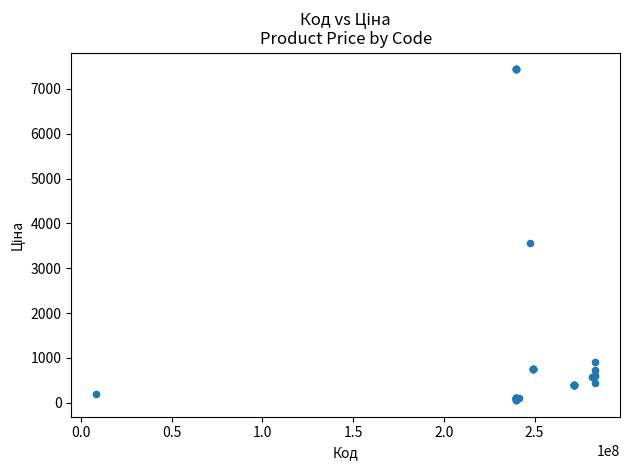

What Y value in the scatter plot is closest to 3746?

3569.6